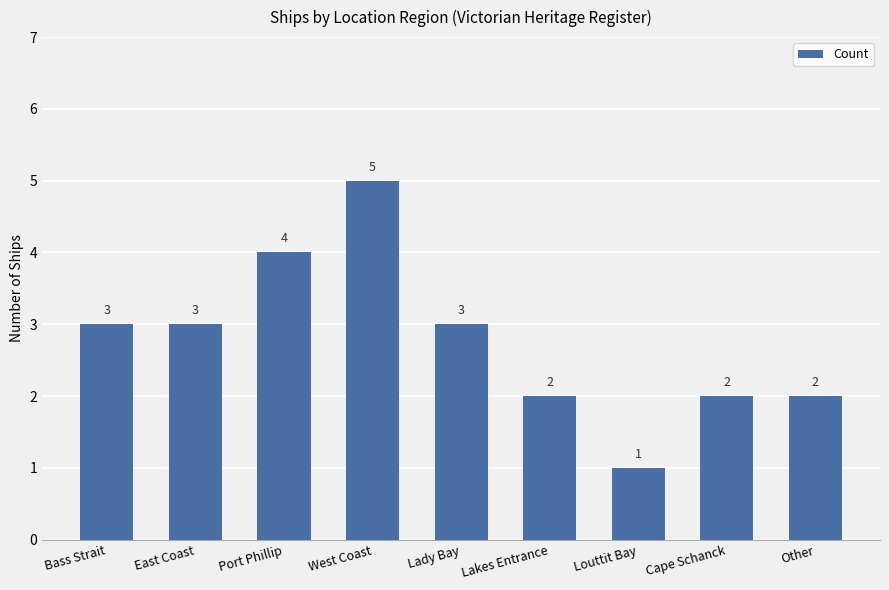

Reading left to right, transcribe all the data shown in this chart.

Bass Strait=3	East Coast=3	Port Phillip=4	West Coast=5	Lady Bay=3	Lakes Entrance=2	Louttit Bay=1	Cape Schanck=2	Other=2